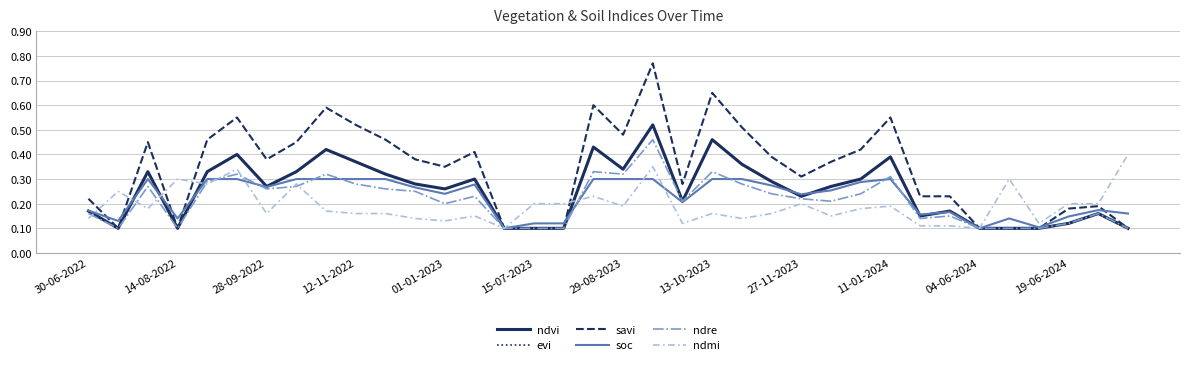

True or false: savi and ndre intersect in this chart.

False